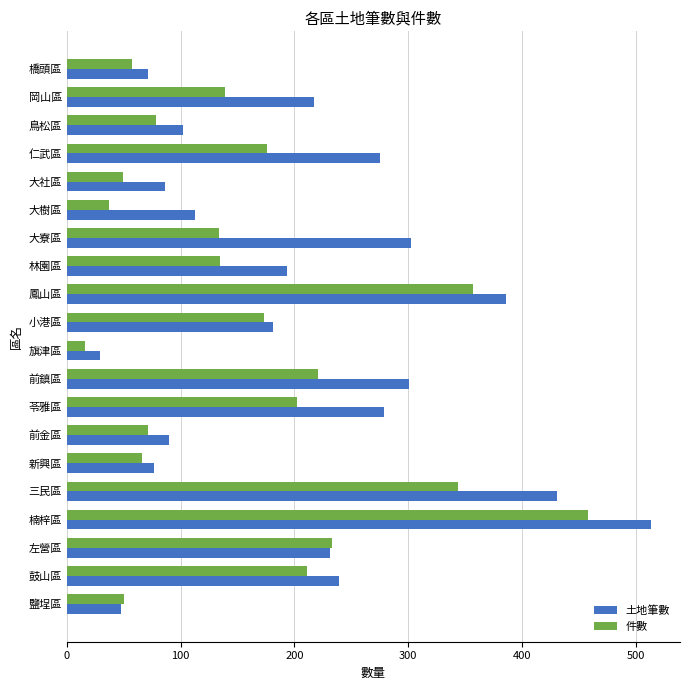

Rank the series by their average value, from lowest to highest.

件數, 土地筆數